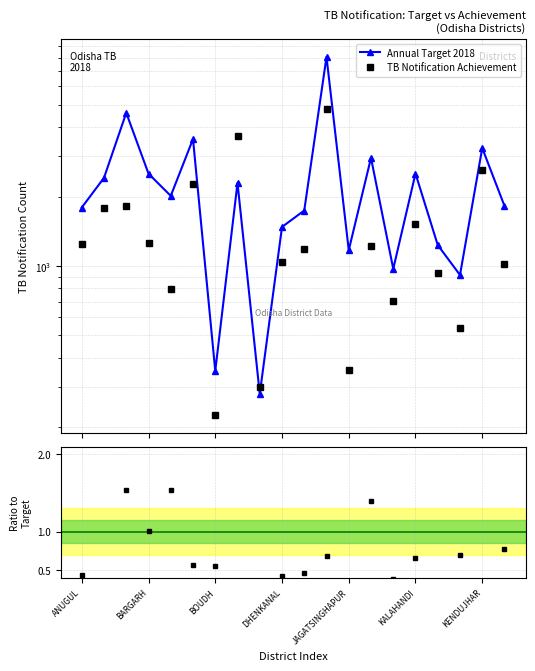

Which series has the largest total across all categories?

Annual Target 2018